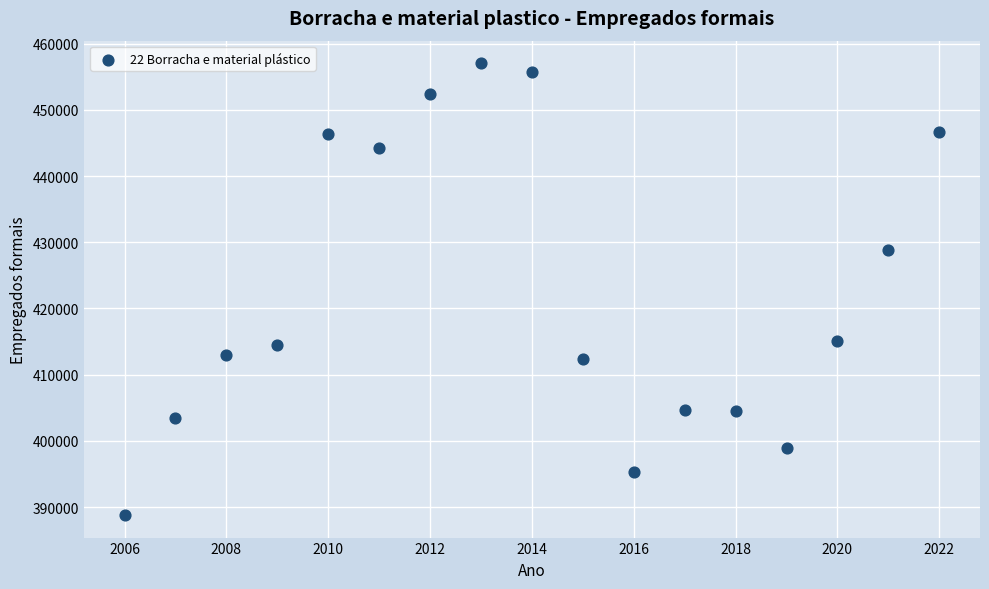

What is the range of X values (max minus min)?

16